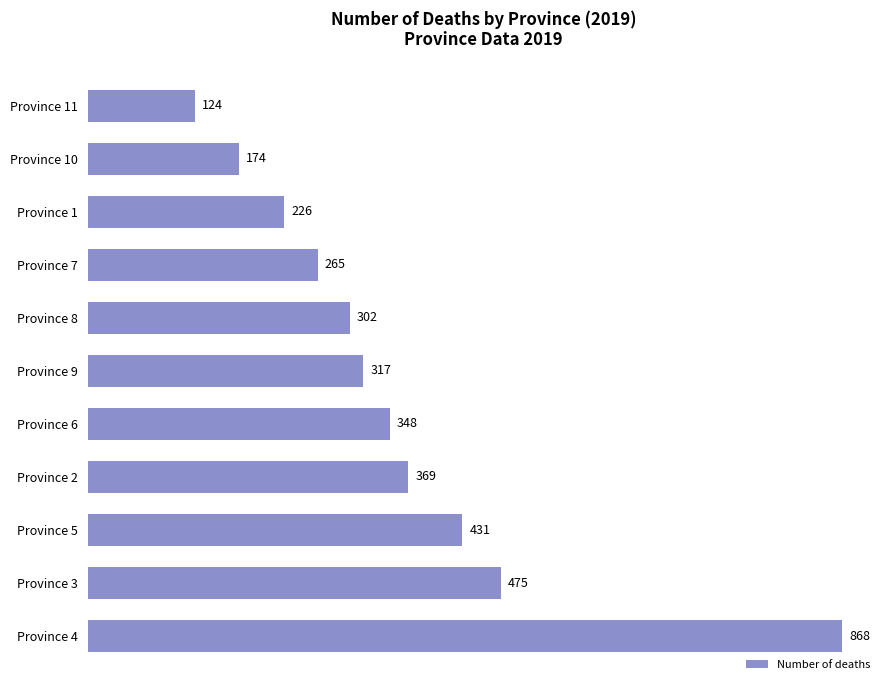

The value at Province 9 is 491. True or false?

False